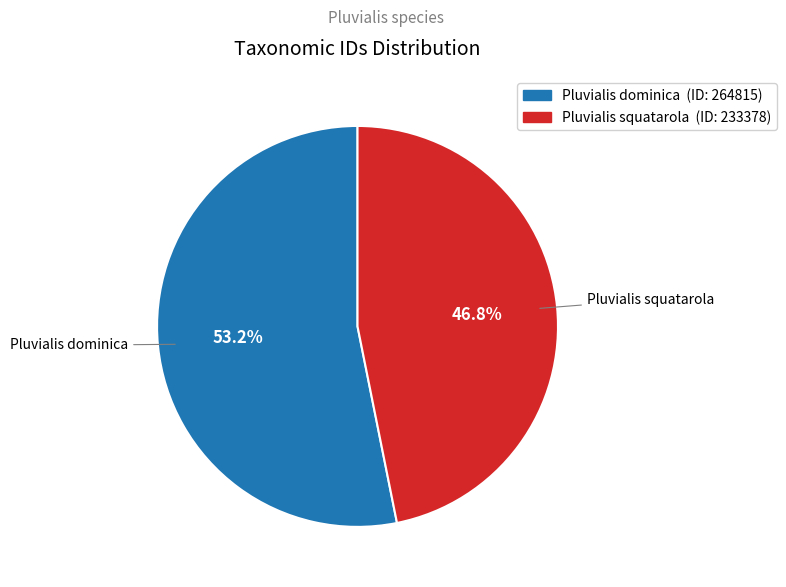

Which slice is the largest?

Pluvialis dominica